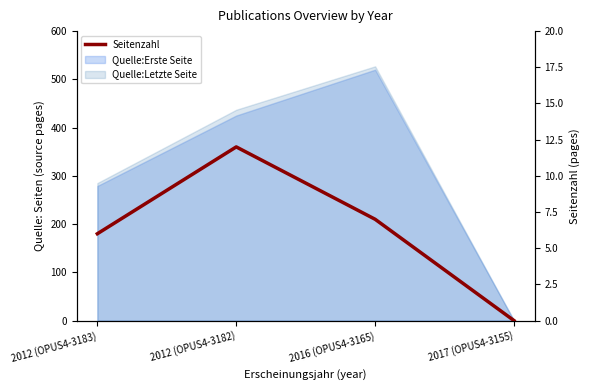

Which label corresponds to the largest value in the chart?

2012 (OPUS4-3182)